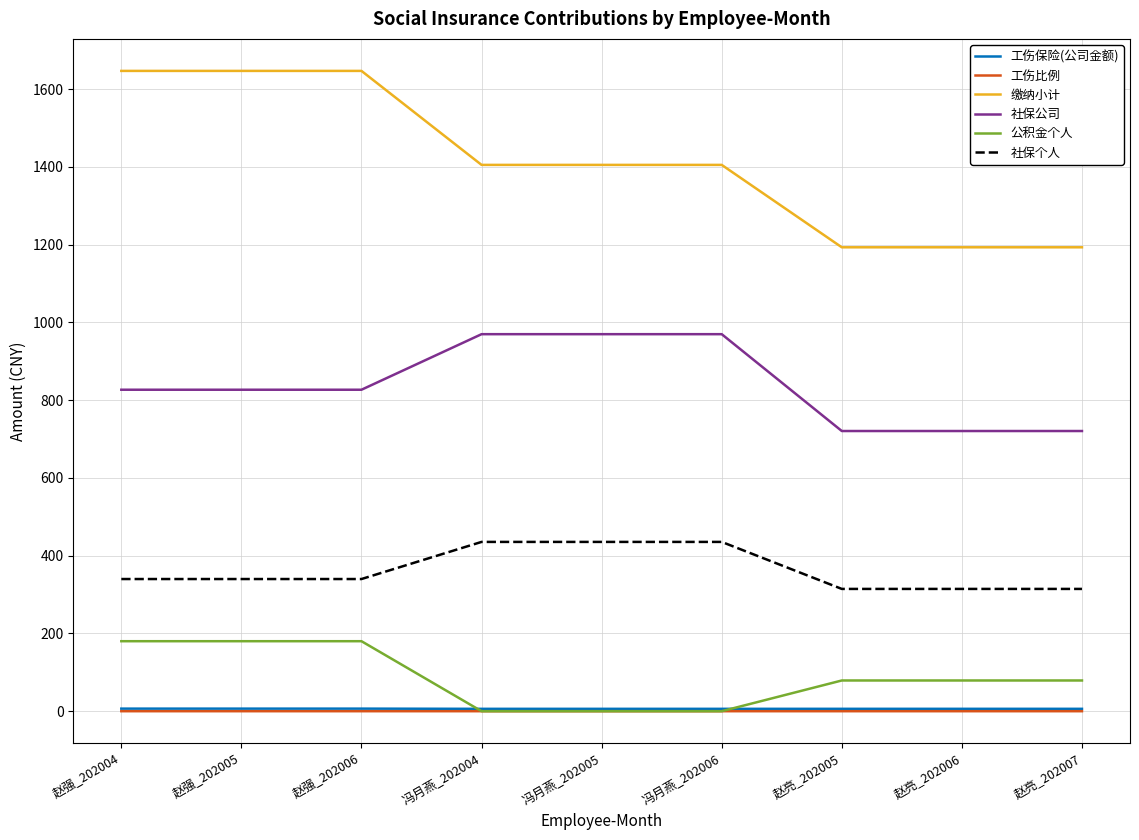

True or false: 社保个人 and 工伤保险(公司金额) intersect in this chart.

False